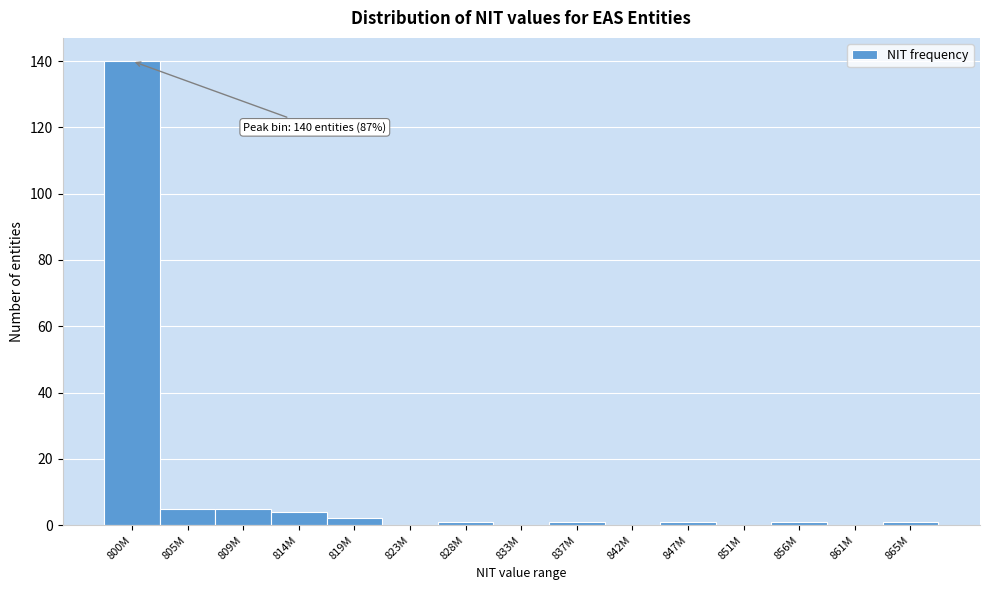

Reading left to right, list all the values displayed in this chart.

800M=140	805M=5	809M=5	814M=4	819M=2	823M=0	828M=1	833M=0	837M=1	842M=0	847M=1	851M=0	856M=1	861M=0	865M=1